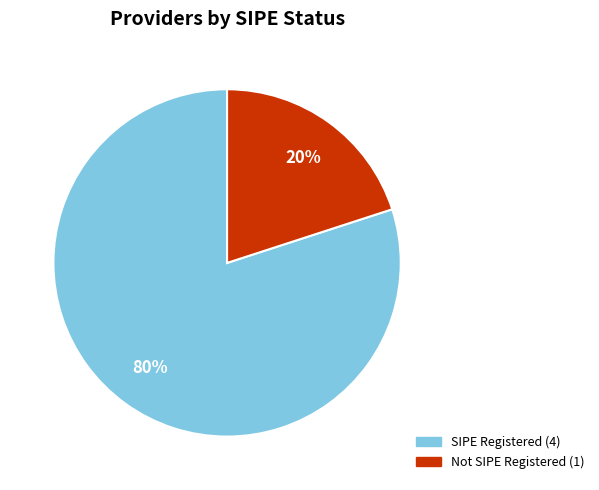

To the nearest percent, what is the average slice percentage?

50%